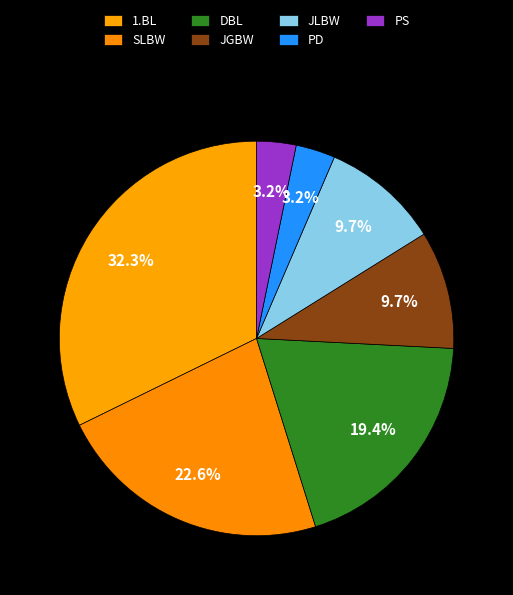

Is it true that DBL is 34% of the pie?

False